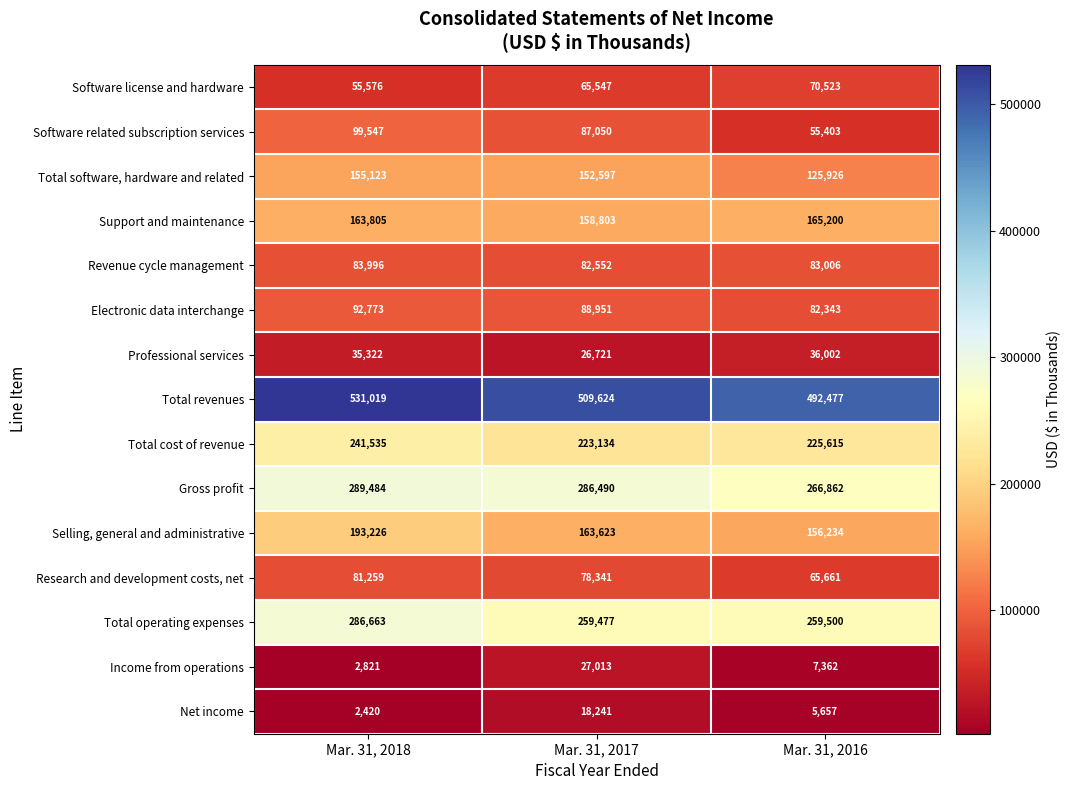

True or false: Total software, hardware and related has a value of 155123 at Mar. 31, 2018.

True